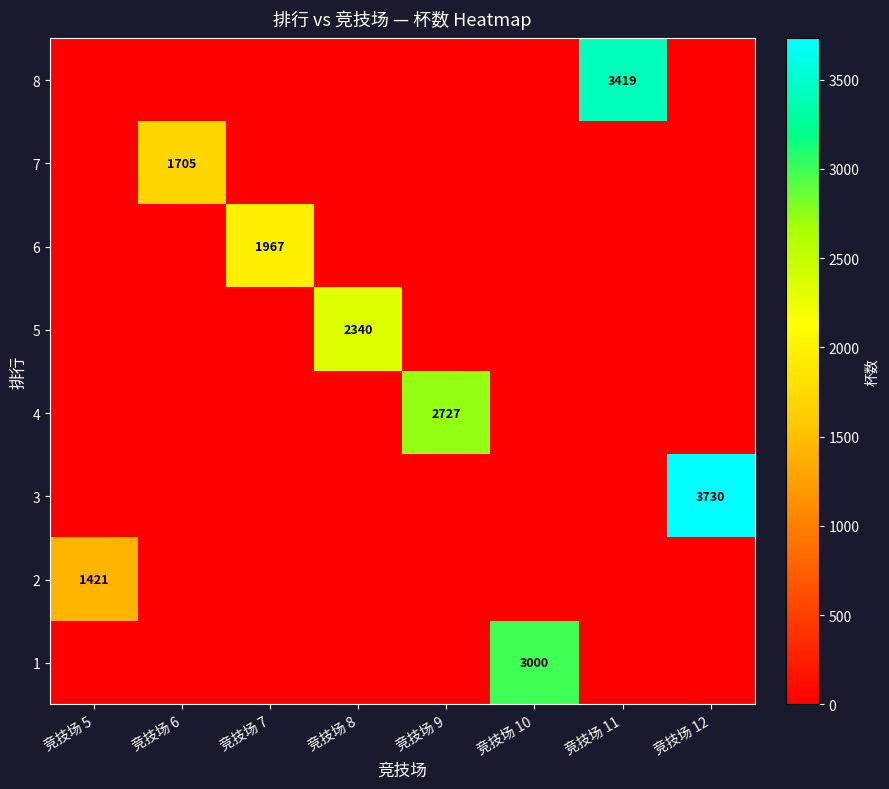

The 1 series shows 3000 at 竞技场 10. True or false?

True